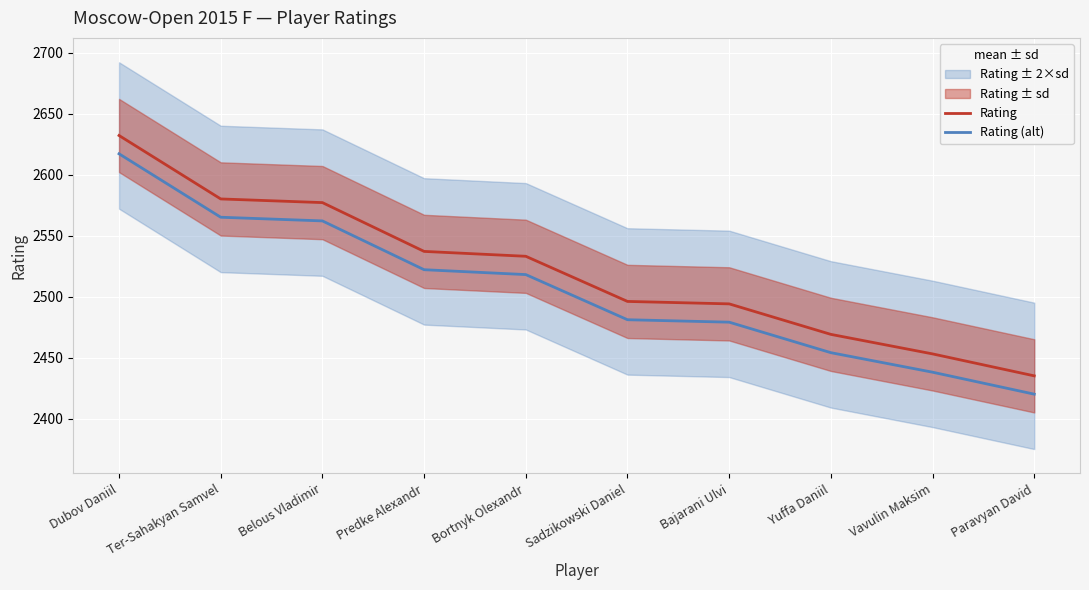

How many data points in Rating (alt) are less than 2518?

5